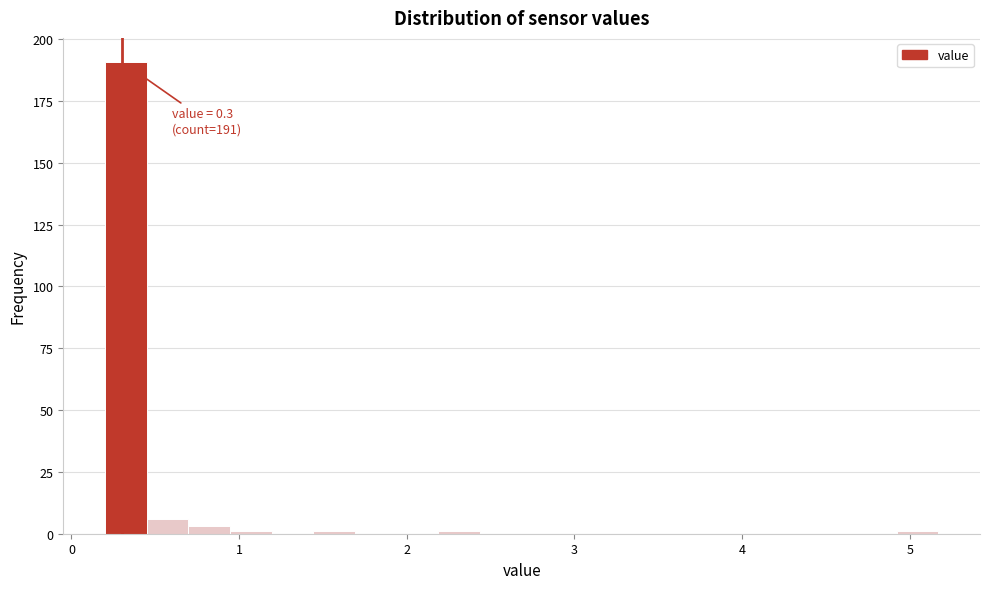

Read against the x-axis, roughly where is the centre of the tallest bar?

0.3